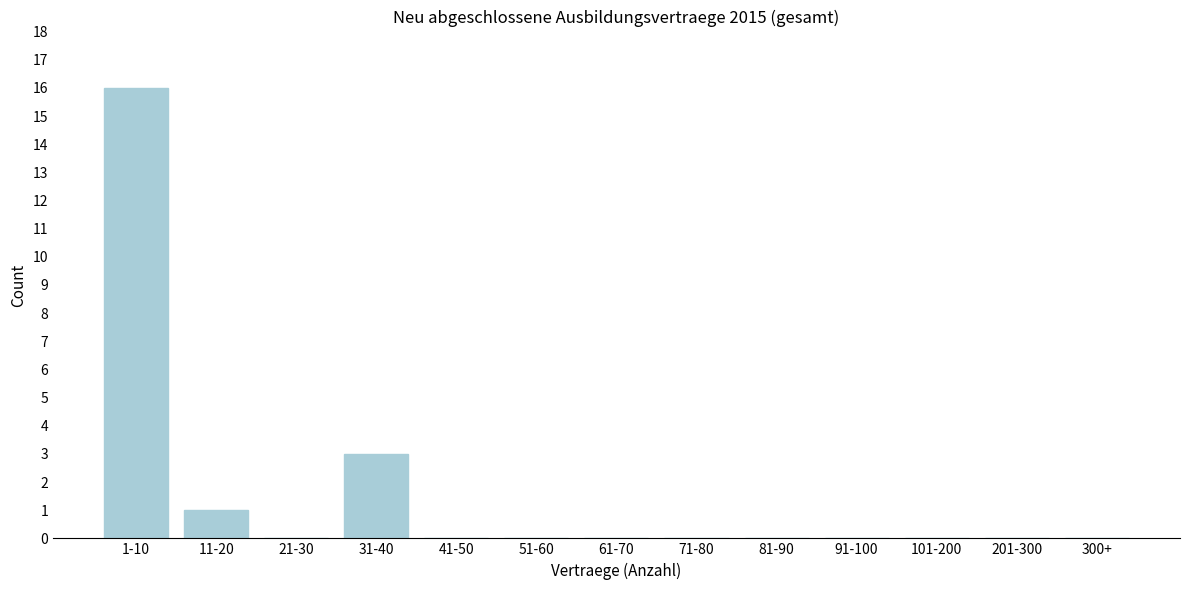

Reading left to right, transcribe all the data shown in this chart.

1-10=16	11-20=1	21-30=0	31-40=3	41-50=0	51-60=0	61-70=0	71-80=0	81-90=0	91-100=0	101-200=0	201-300=0	300+=0